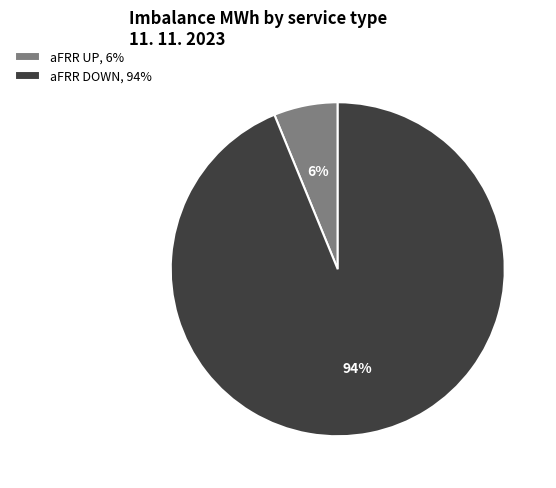

Is the sum of aFRR UP, 6% and aFRR DOWN, 94% greater than half?

Yes